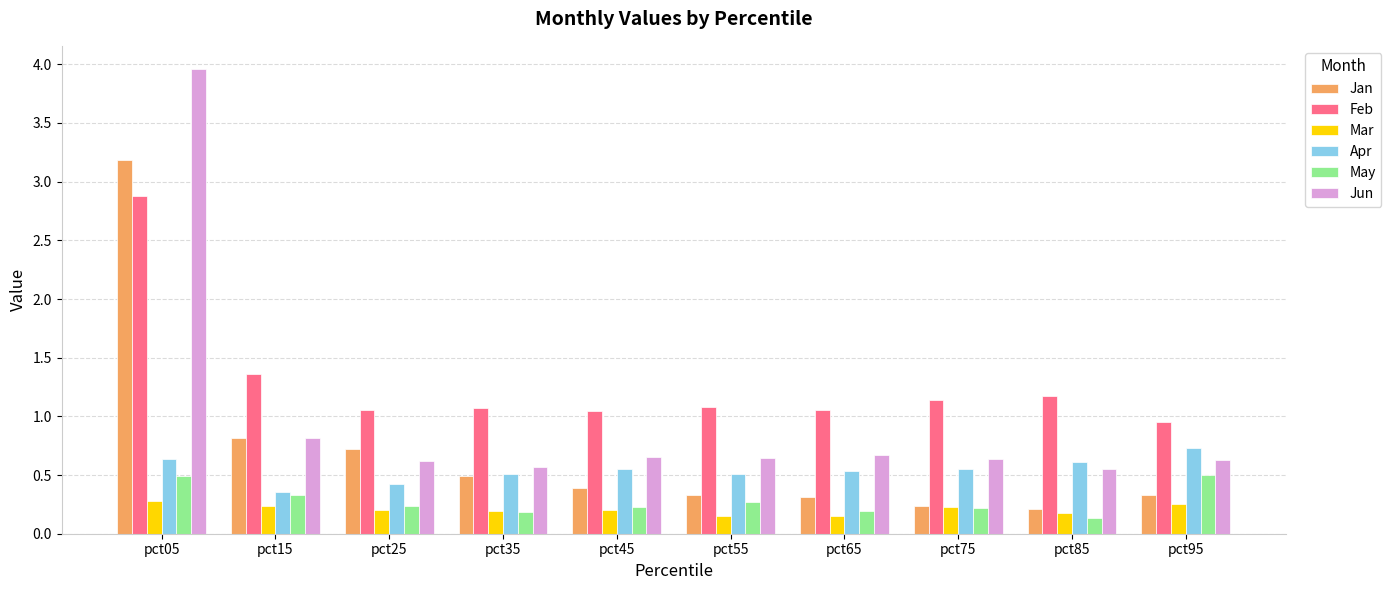

What is the total value across all series at pct55?

3.0